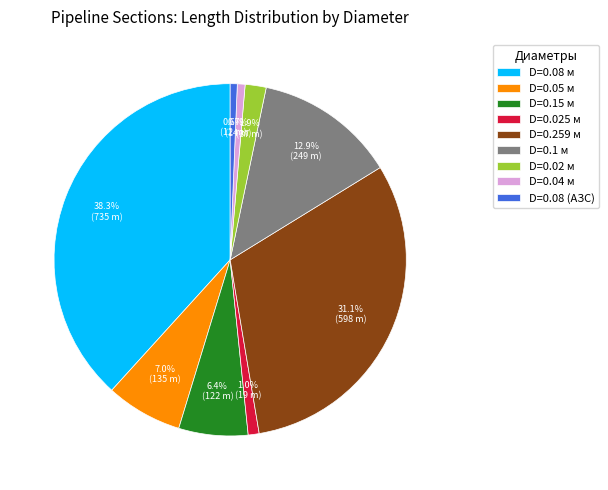

What portion of the pie excludes D=0.02 м?

98.1%